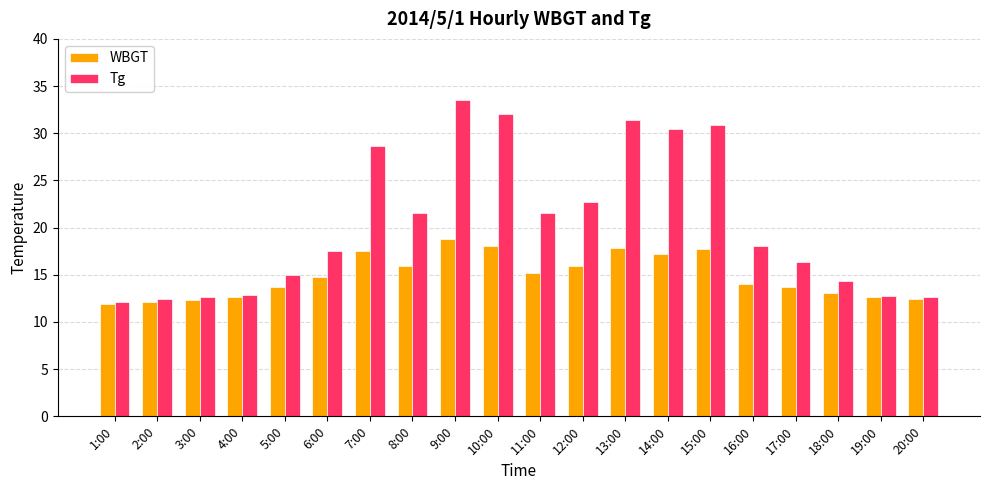

The Tg series shows 14.3 at 18:00. True or false?

True